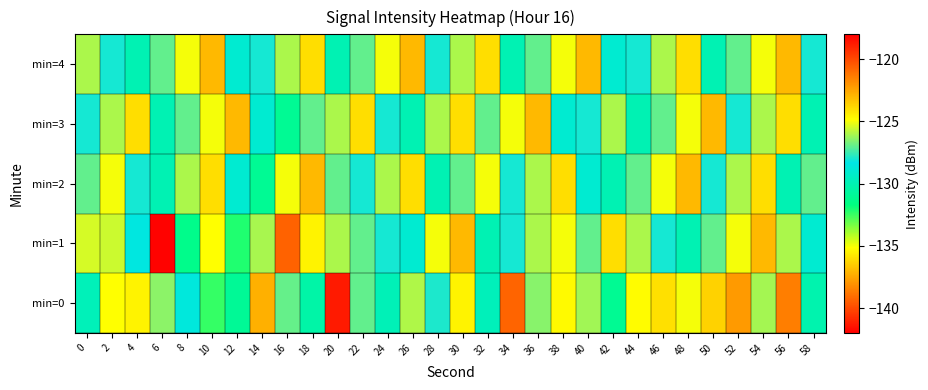

Reading left to right, what are all the values shown in this chart?

min=0: 0=-129.8	2=-124.9	4=-124.6	6=-126.4	8=-128.6	10=-132.4	12=-130.9	14=-122.8	16=-126.9	18=-130.4	20=-118.7	22=-127.0	24=-129.8	26=-125.9	28=-127.9	30=-124.6	32=-129.8	34=-139.3	36=-126.5	38=-124.7	40=-126.1	42=-131.0	44=-124.8	46=-124.0	48=-125.0	50=-123.7	52=-122.2	54=-126.1	56=-121.4	58=-130.2
min=1: 0=-125.4	2=-125.6	4=-128.5	6=-141.9	8=-131.3	10=-135.2	12=-132.1	14=-126.0	16=-120.7	18=-124.5	20=-126.0	22=-127.0	24=-128.0	26=-129.0	28=-125.0	30=-123.0	32=-130.0	34=-128.0	36=-126.0	38=-125.0	40=-127.0	42=-124.0	44=-126.0	46=-128.0	48=-130.0	50=-127.0	52=-125.0	54=-123.0	56=-126.0	58=-129.0
min=2: 0=-127.0	2=-125.0	4=-128.0	6=-130.0	8=-126.0	10=-124.0	12=-129.0	14=-131.0	16=-125.0	18=-123.0	20=-127.0	22=-128.0	24=-126.0	26=-124.0	28=-130.0	30=-127.0	32=-125.0	34=-128.0	36=-126.0	38=-124.0	40=-129.0	42=-130.0	44=-127.0	46=-125.0	48=-123.0	50=-128.0	52=-126.0	54=-124.0	56=-130.0	58=-127.0
min=3: 0=-128.0	2=-126.0	4=-124.0	6=-130.0	8=-127.0	10=-125.0	12=-123.0	14=-129.0	16=-131.0	18=-127.0	20=-126.0	22=-124.0	24=-128.0	26=-130.0	28=-126.0	30=-124.0	32=-127.0	34=-125.0	36=-123.0	38=-129.0	40=-128.0	42=-126.0	44=-130.0	46=-127.0	48=-125.0	50=-123.0	52=-128.0	54=-126.0	56=-124.0	58=-130.0
min=4: 0=-126.0	2=-128.0	4=-130.0	6=-127.0	8=-125.0	10=-123.0	12=-129.0	14=-128.0	16=-126.0	18=-124.0	20=-130.0	22=-127.0	24=-125.0	26=-123.0	28=-128.0	30=-126.0	32=-124.0	34=-130.0	36=-127.0	38=-125.0	40=-123.0	42=-129.0	44=-128.0	46=-126.0	48=-124.0	50=-130.0	52=-127.0	54=-125.0	56=-123.0	58=-128.0